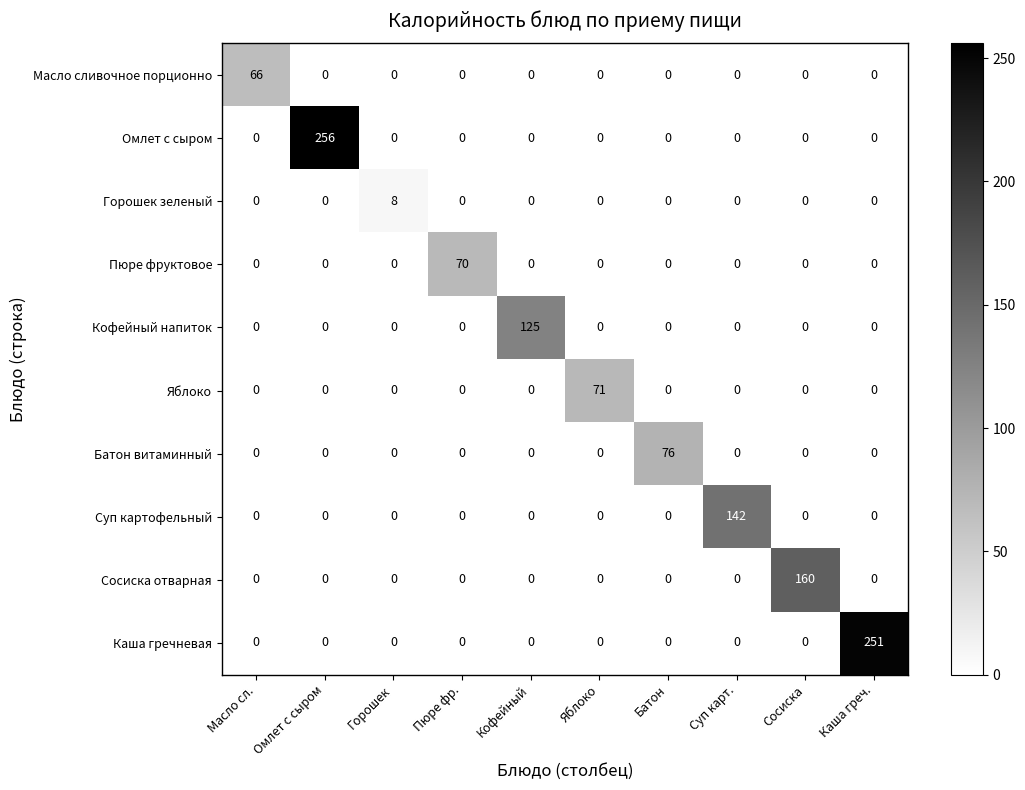

Rank the series by their maximum value, from lowest to highest.

Горошек зеленый, Масло сливочное порционно, Пюре фруктовое, Яблоко, Батон витаминный, Кофейный напиток, Суп картофельный, Сосиска отварная, Каша гречневая, Омлет с сыром